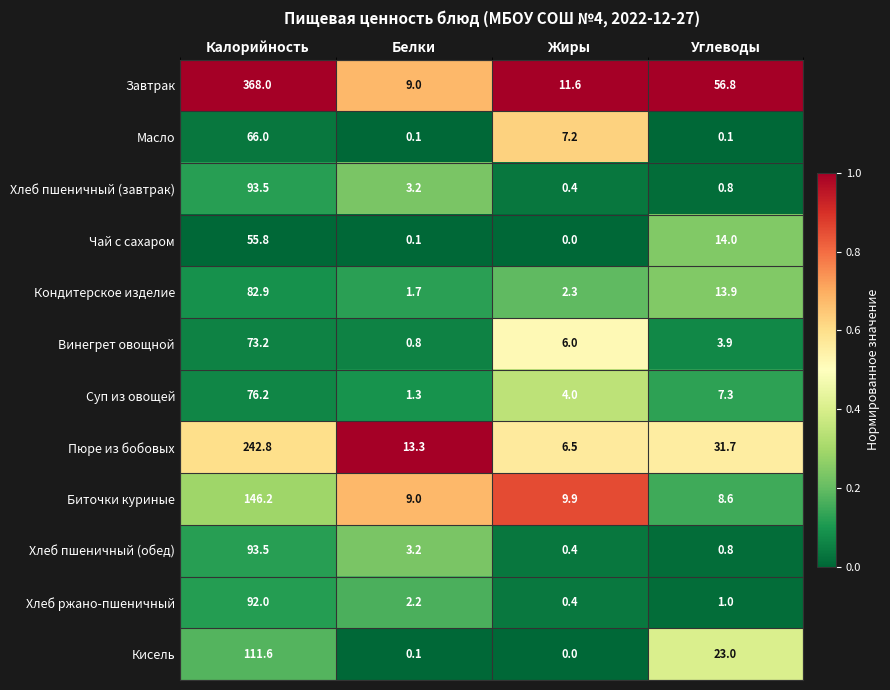

Is it true that Чай с сахаром equals 0.0 at Жиры?

True